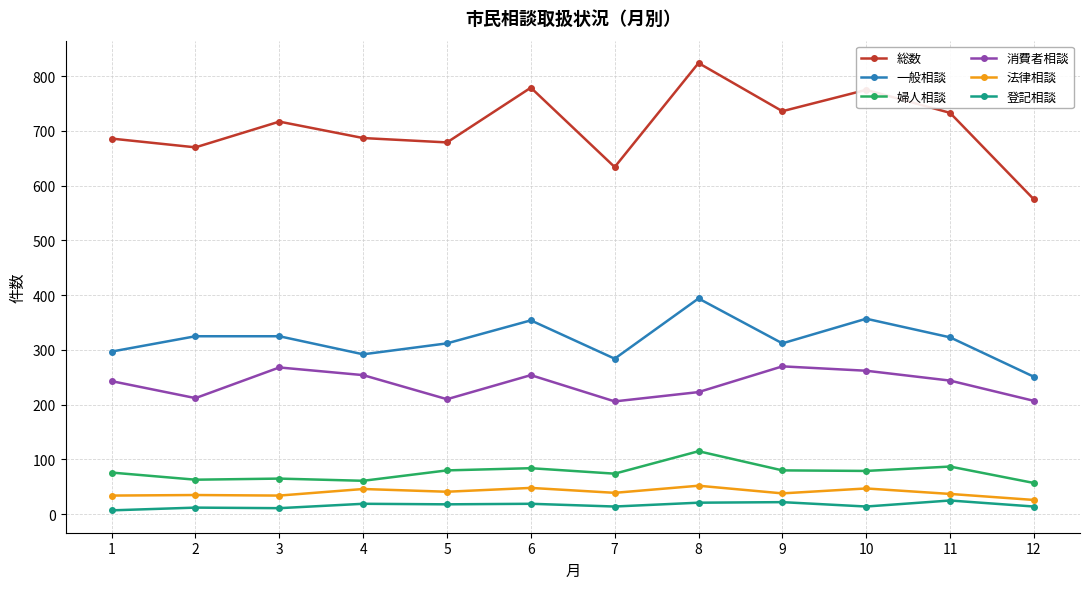

Is the value of 消費者相談 at 8 greater than the value of 総数 at 6?

No